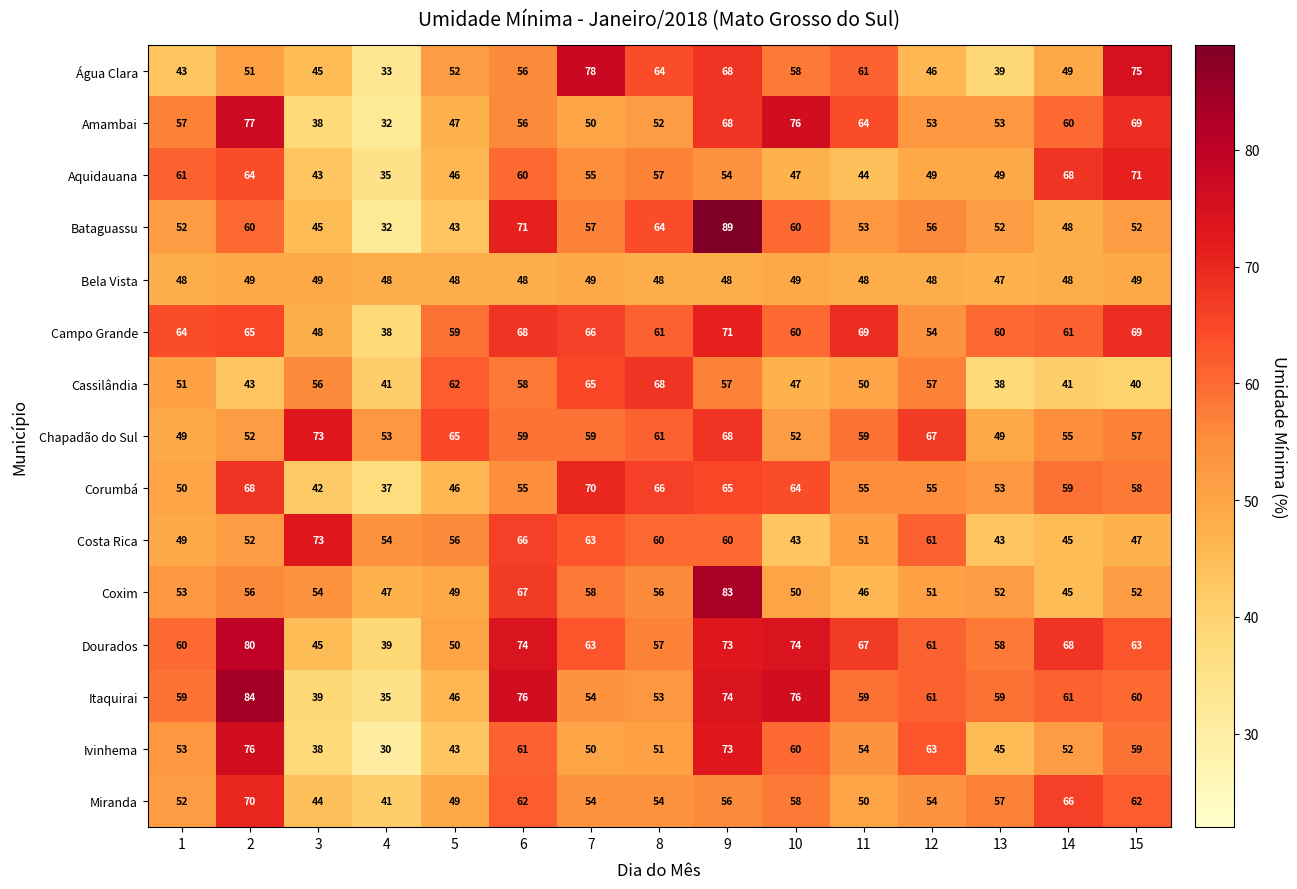

At which category does the chart reach its minimum across all series?

4